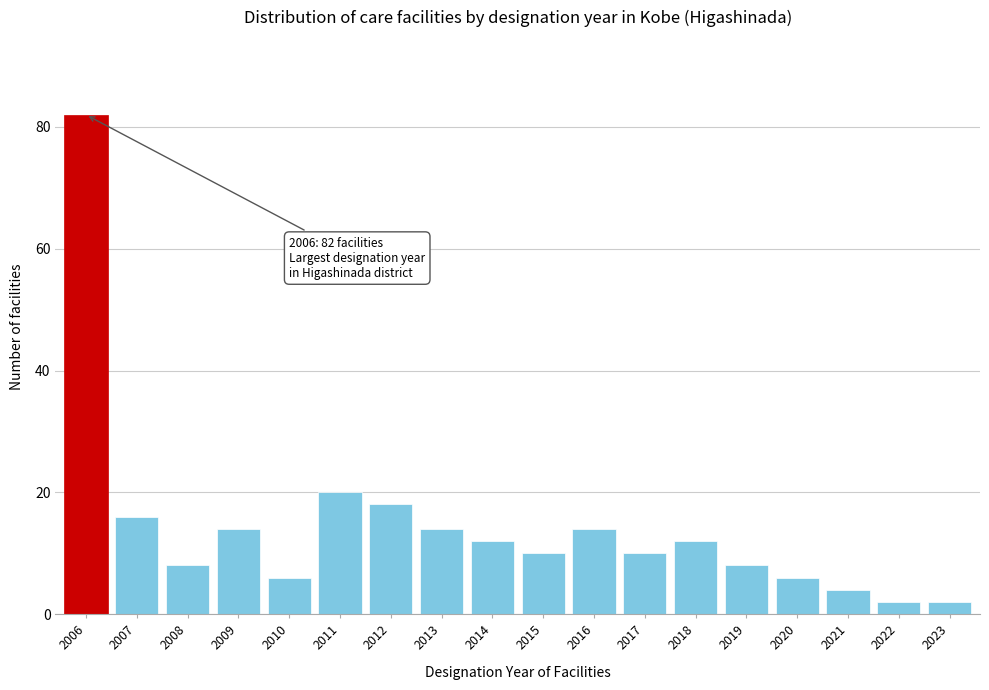

Reading right to left, transcribe all the data shown in this chart.

2	2	4	6	8	12	10	14	10	12	14	18	20	6	14	8	16	82